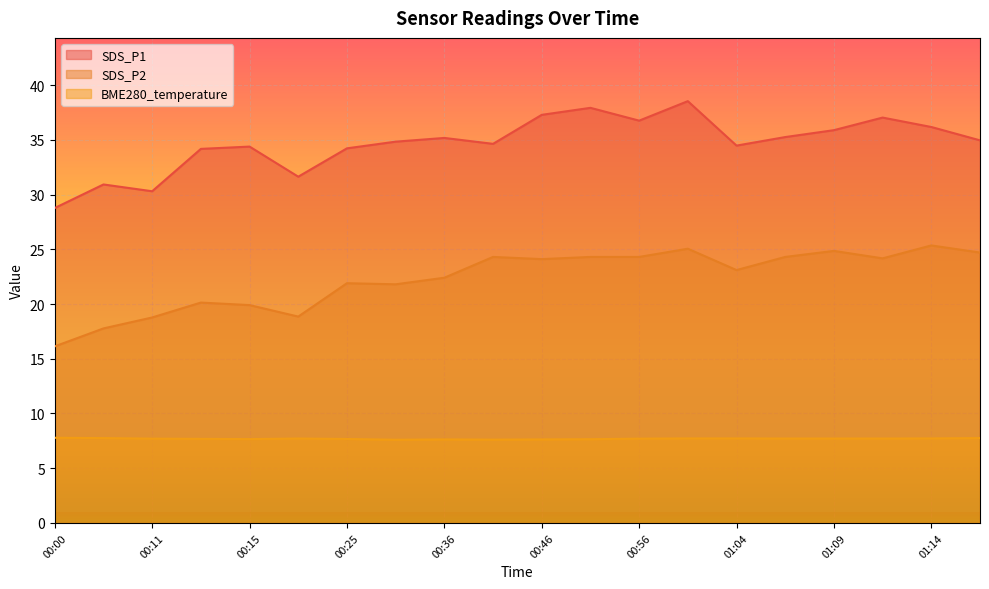

Is the value of BME280_temperature at 00:34 greater than the value of SDS_P1 at 00:15?

No